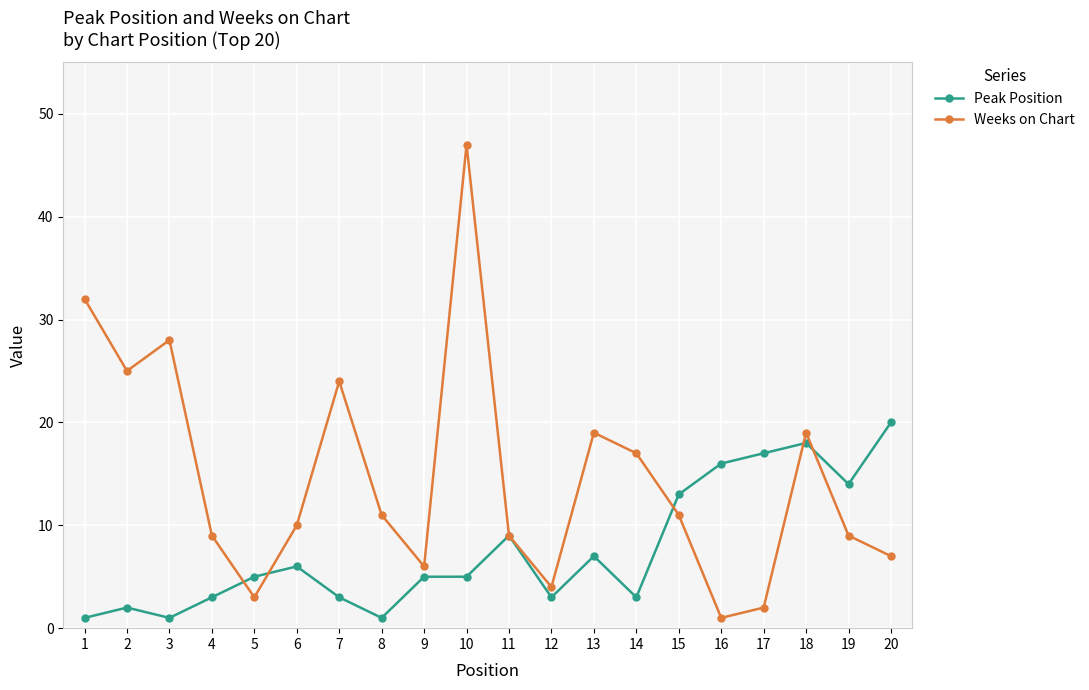

What is the sum of the Weeks on Chart values at 12 and 18?

23